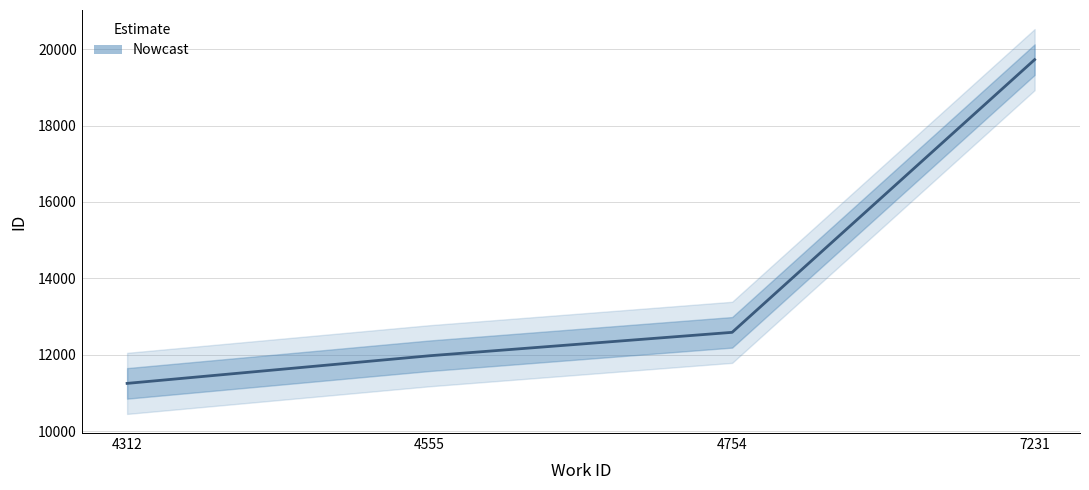

Between 4555 and 7231, which is larger?

7231